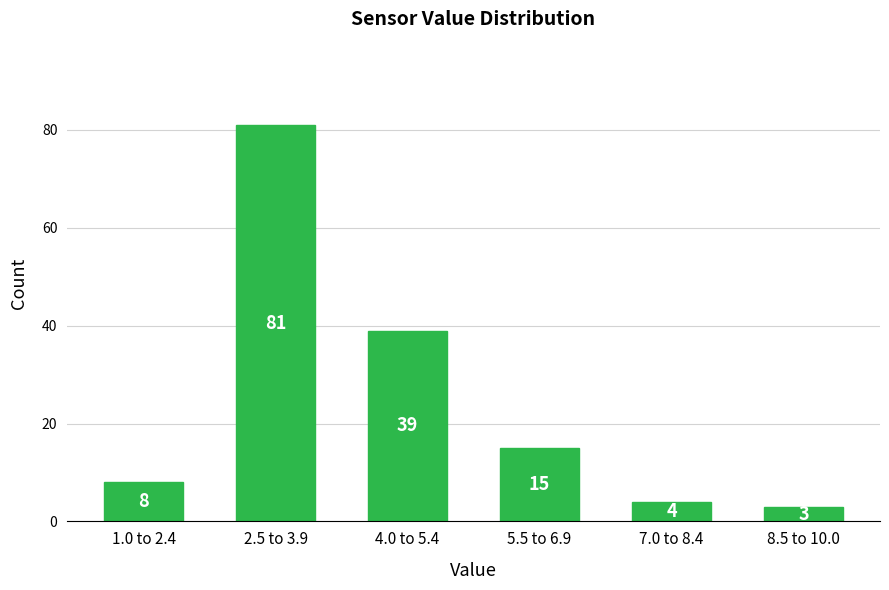

Reading left to right, extract all data points from this chart.

1.0 to 2.4=8	2.5 to 3.9=81	4.0 to 5.4=39	5.5 to 6.9=15	7.0 to 8.4=4	8.5 to 10.0=3